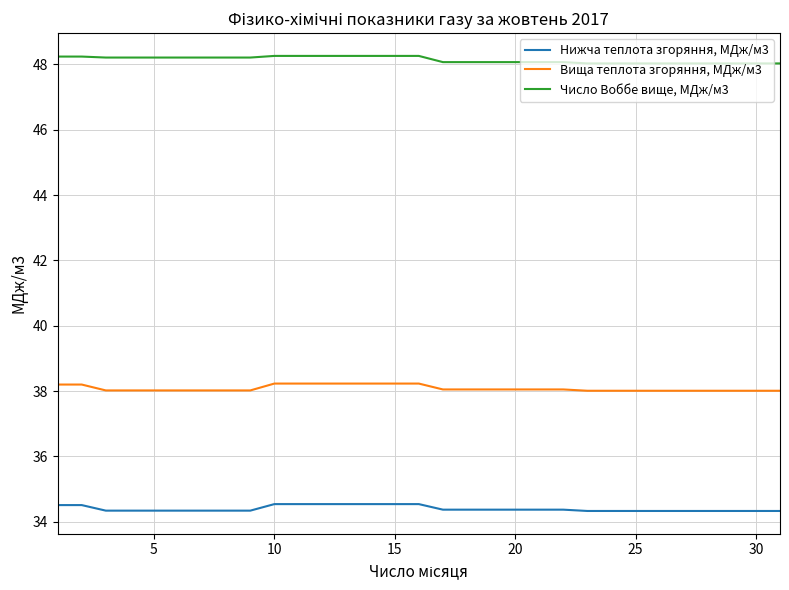

Rank the series by their maximum value, from highest to lowest.

Число Воббе вище, МДж/м3, Вища теплота згоряння, МДж/м3, Нижча теплота згоряння, МДж/м3